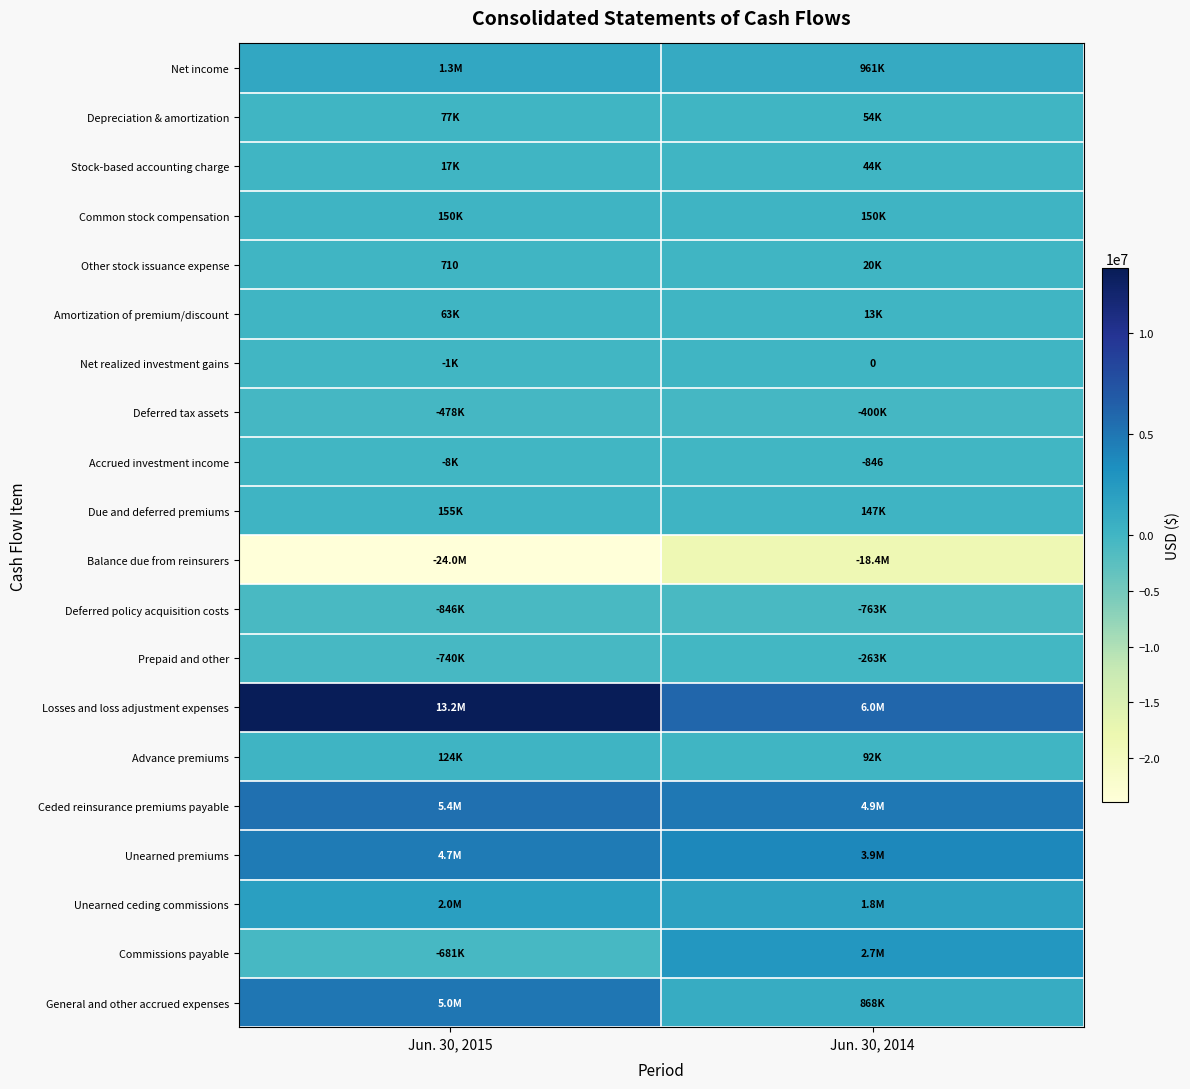

The Other stock issuance expense series shows 332 at Jun. 30, 2015. True or false?

False